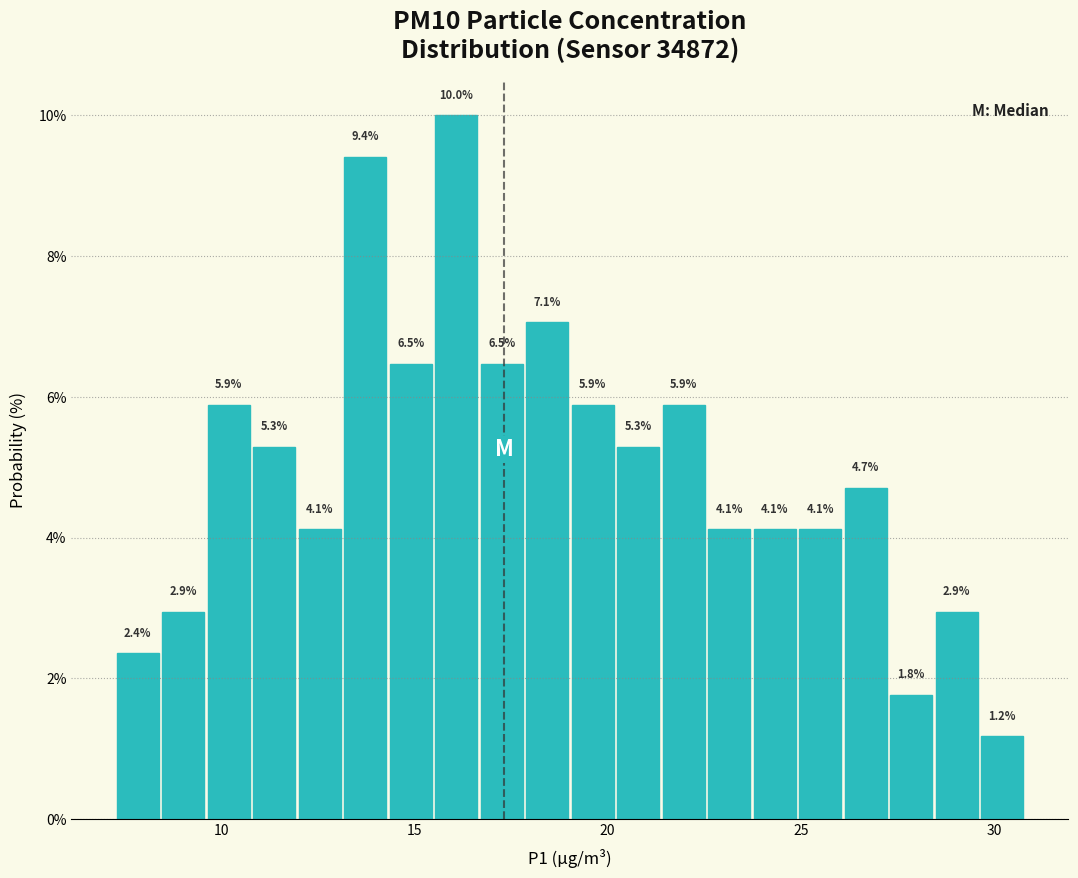

Read against the x-axis, roughly where is the centre of the tallest bar?

16.0